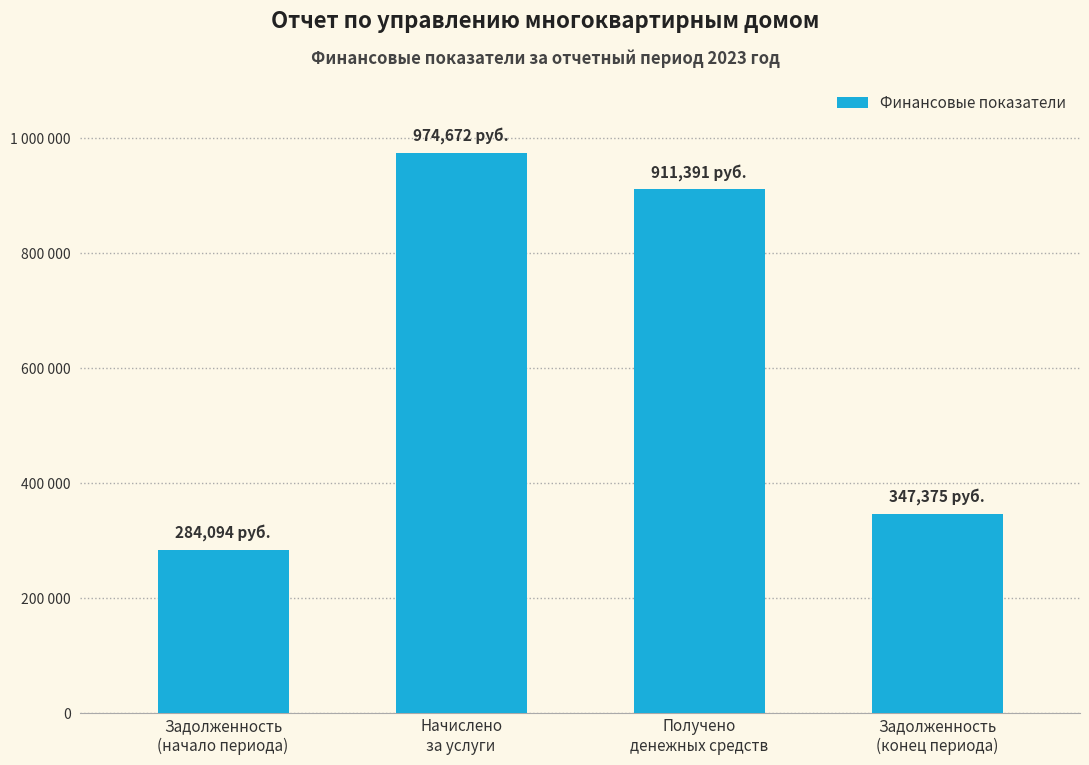

Approximately how many times larger is the value at Получено
денежных средств compared to Задолженность
(конец периода)?

2.6